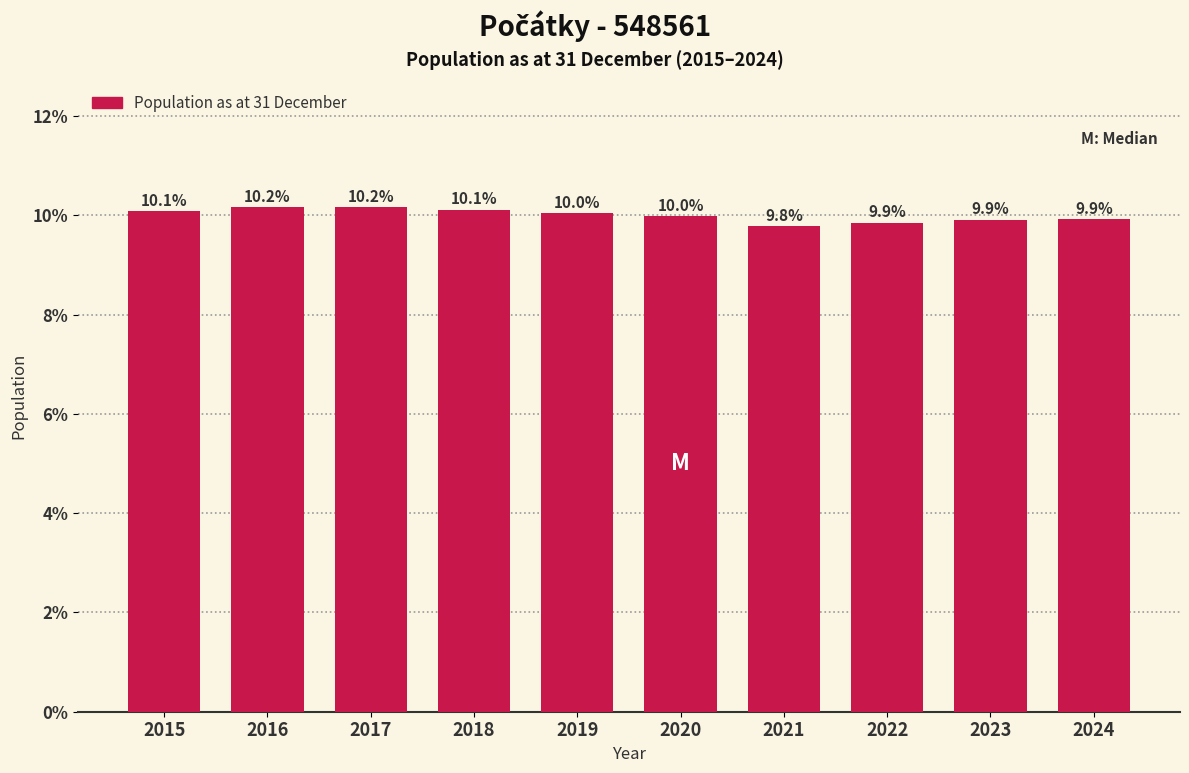

Reading left to right, list all the values displayed in this chart.

10.1	10.2	10.2	10.1	10.0	10.0	9.8	9.9	9.9	9.9